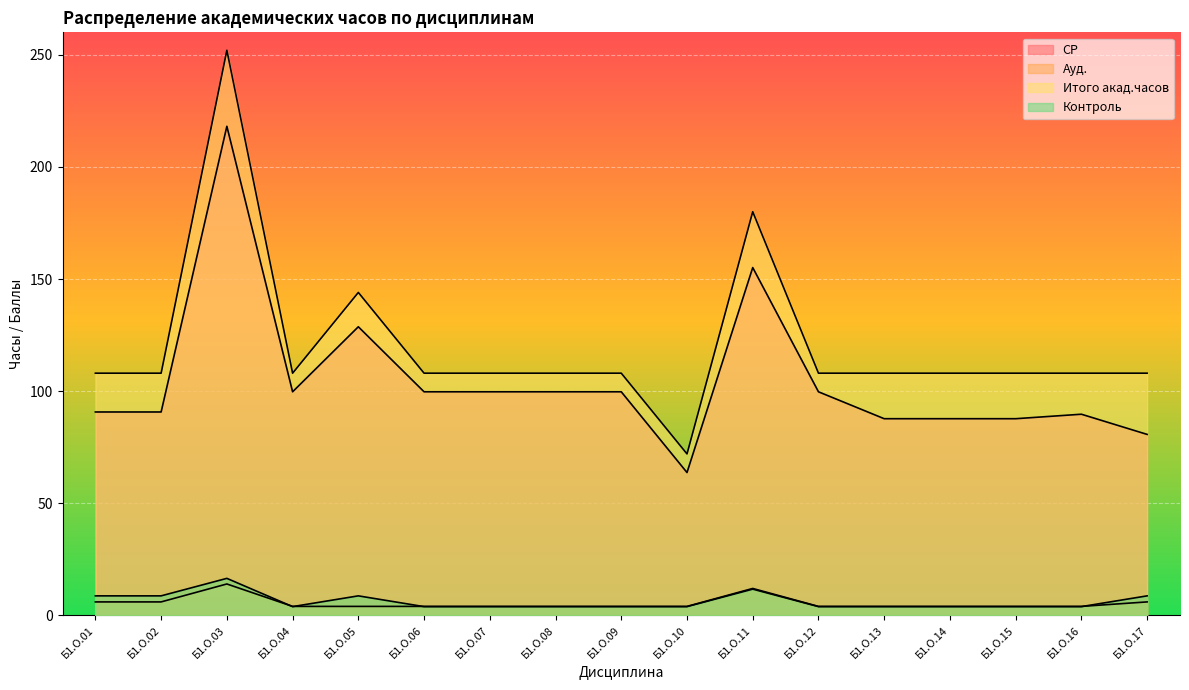

True or false: СР and Итого акад.часов cross at least once.

False